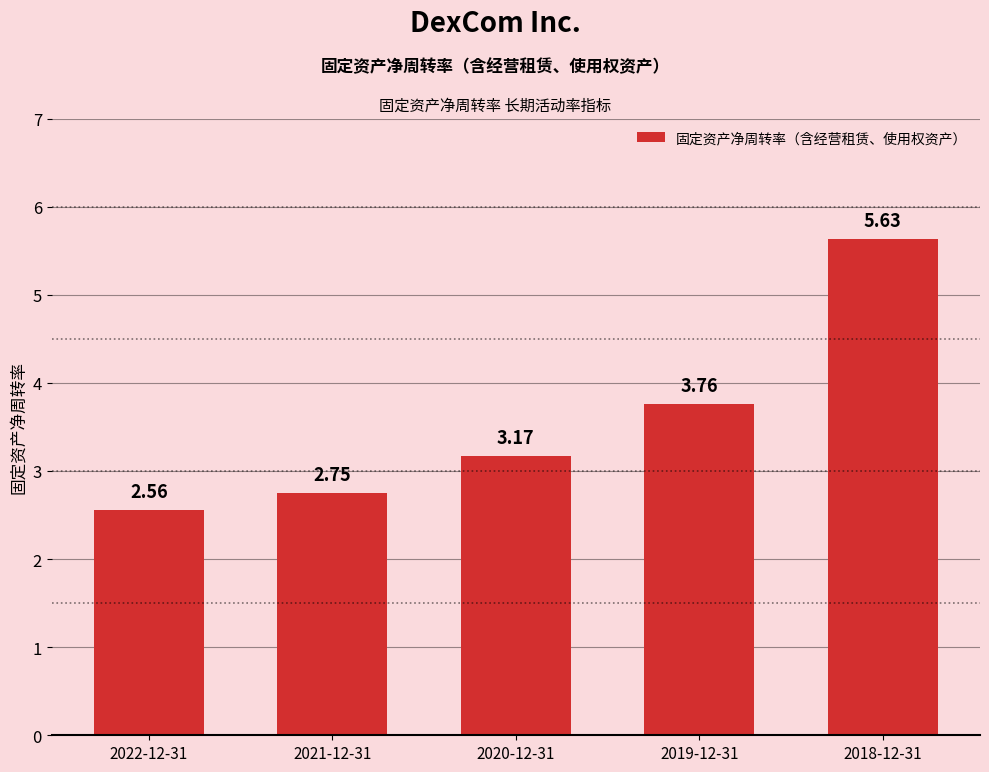

At which label does the data first exceed 3?

2020-12-31